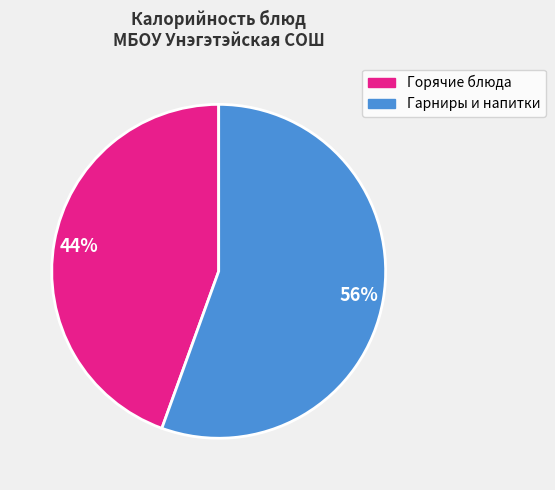

Is there a majority slice in this chart?

Yes